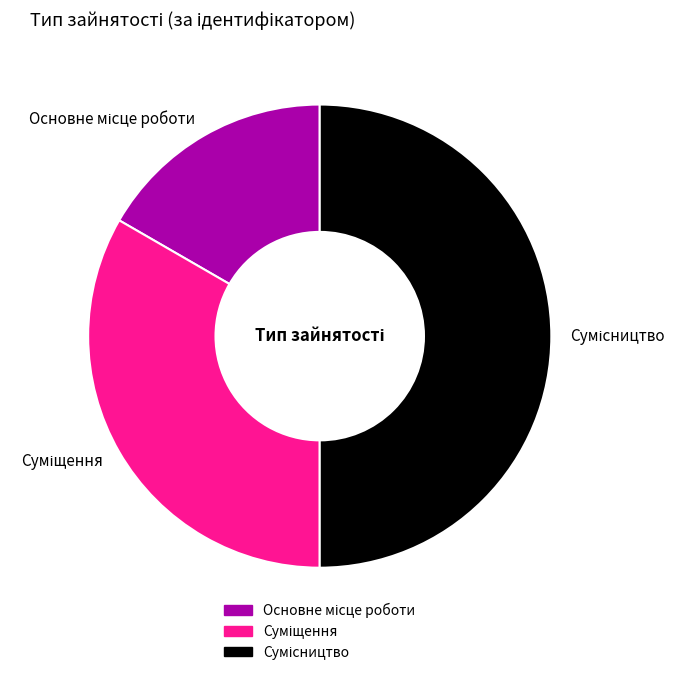

Count the number of slices in the pie.

3